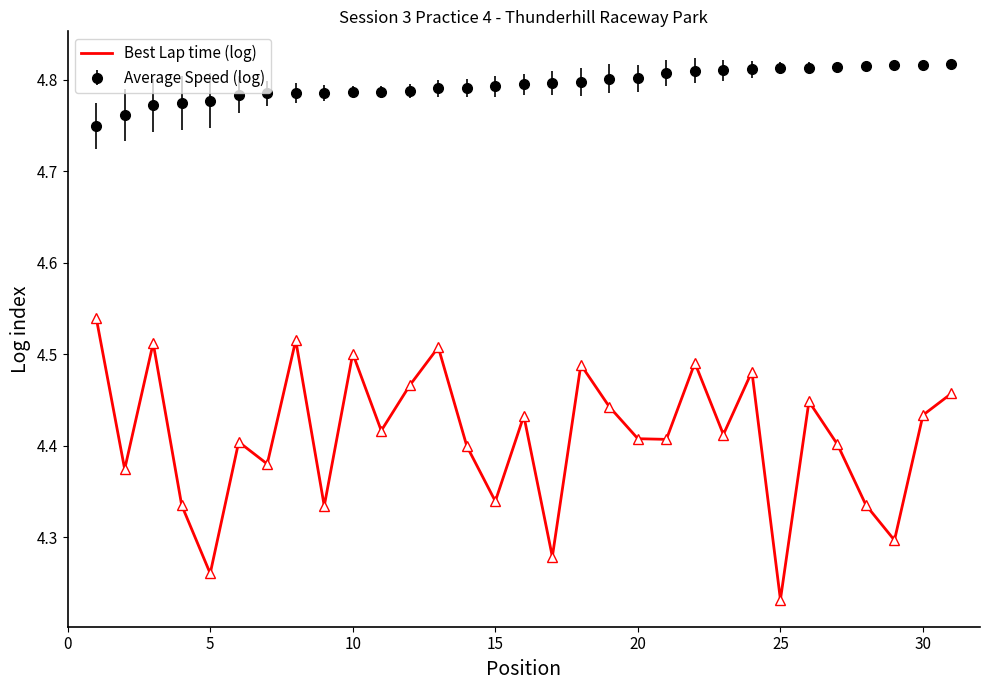

List the series in order of their peak value, lowest first.

Average Speed (log), Best Lap time (log)